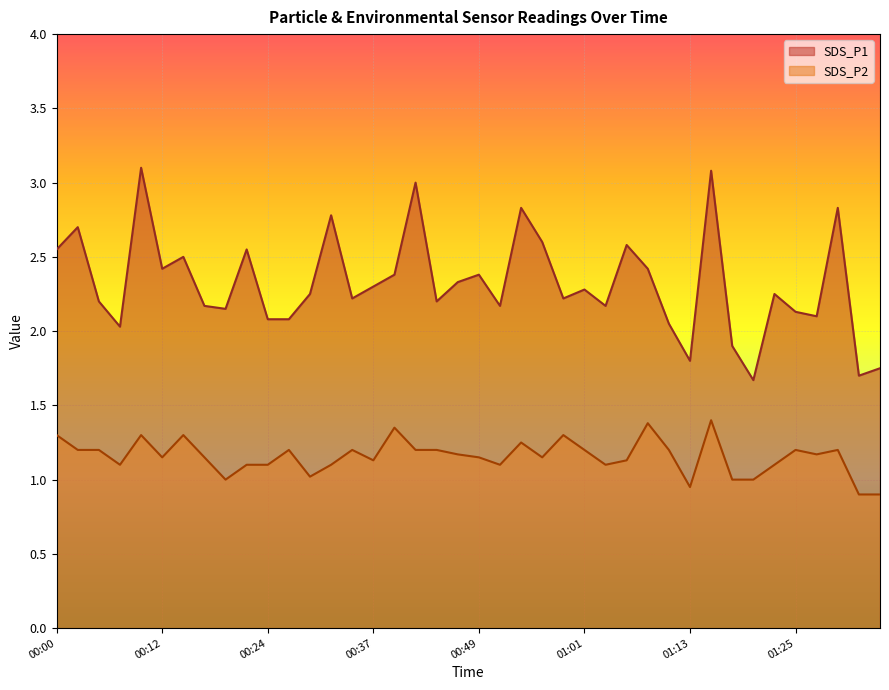

Where is SDS_P2 nearest to the value 1?

00:20